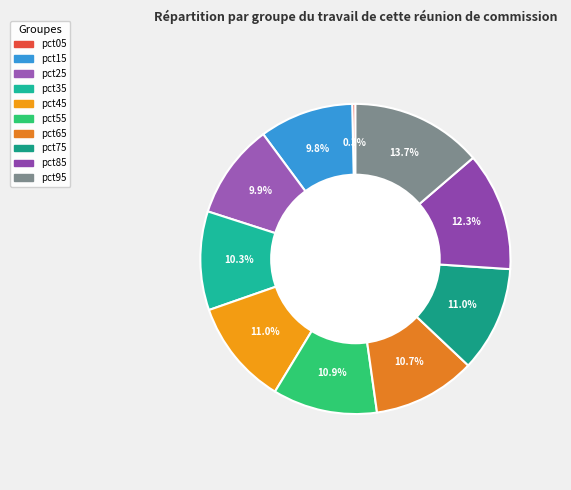

To the nearest percent, what is the difference between the largest and smallest slice percentages?

13%